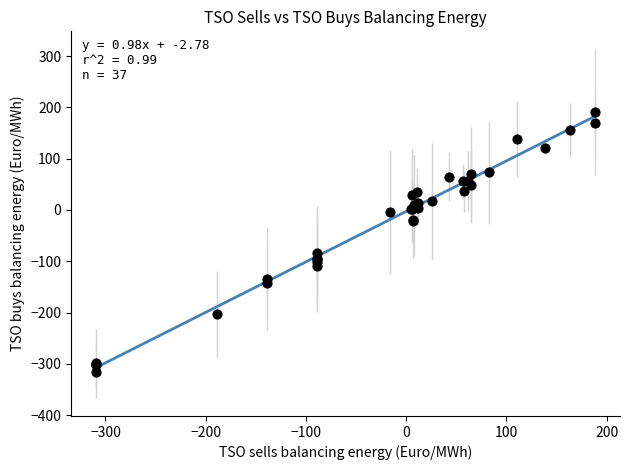

What Y value in the scatter plot is closest to -62?

-84.9